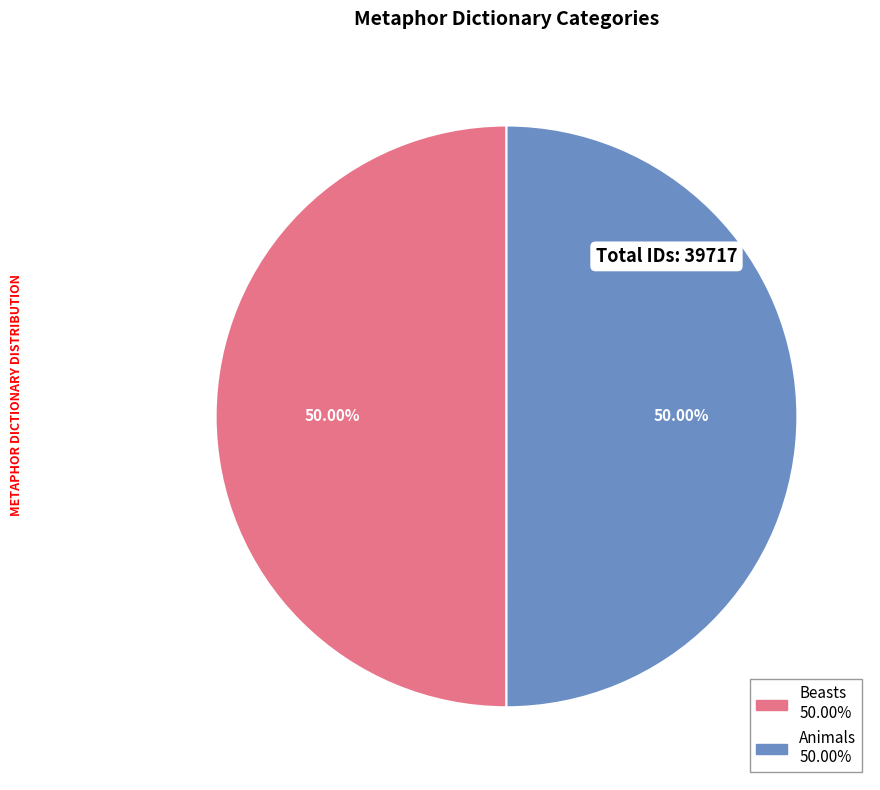

What is the ratio of the value at Animals to the value at Beasts?

1.0